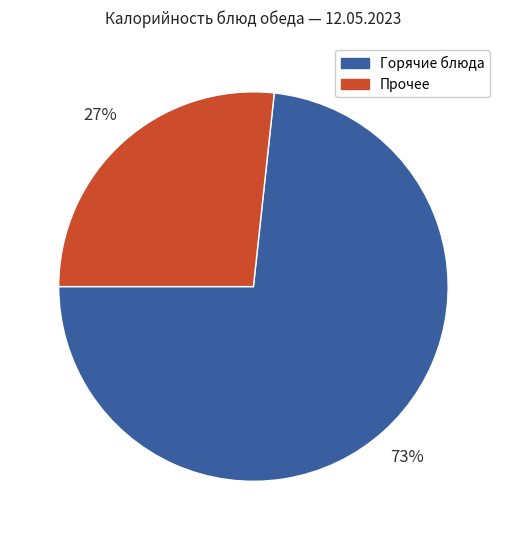

How many slices are in this pie chart?

2